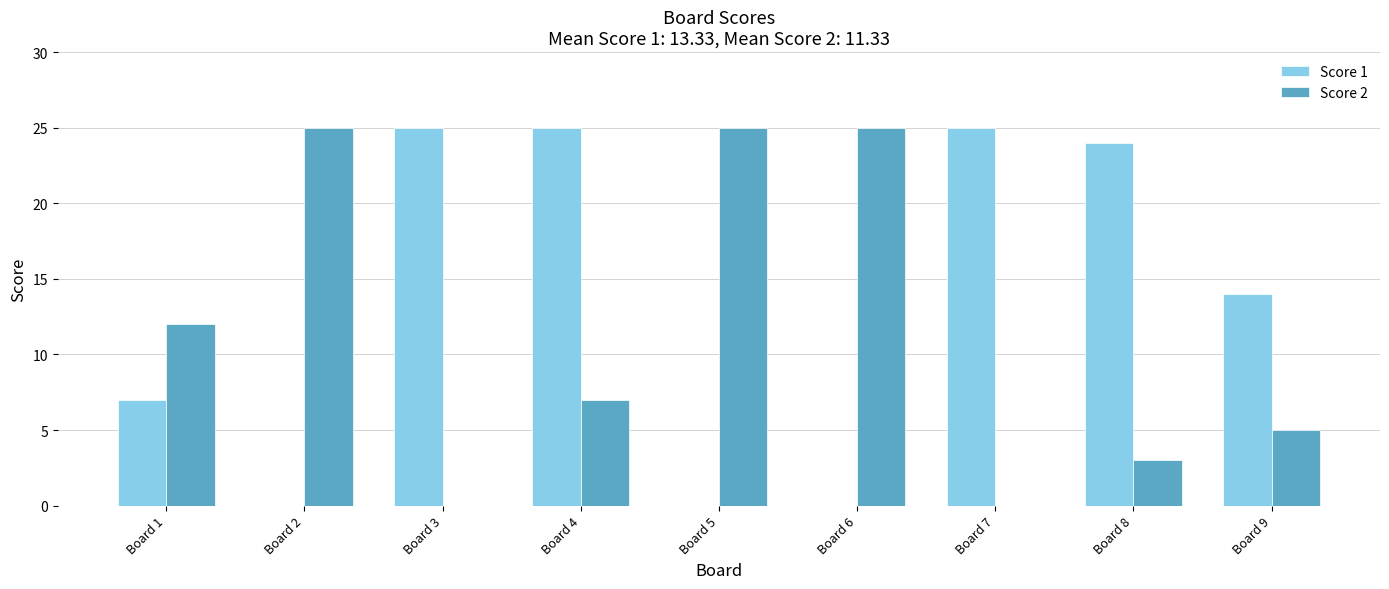

What is the greatest value displayed?

25